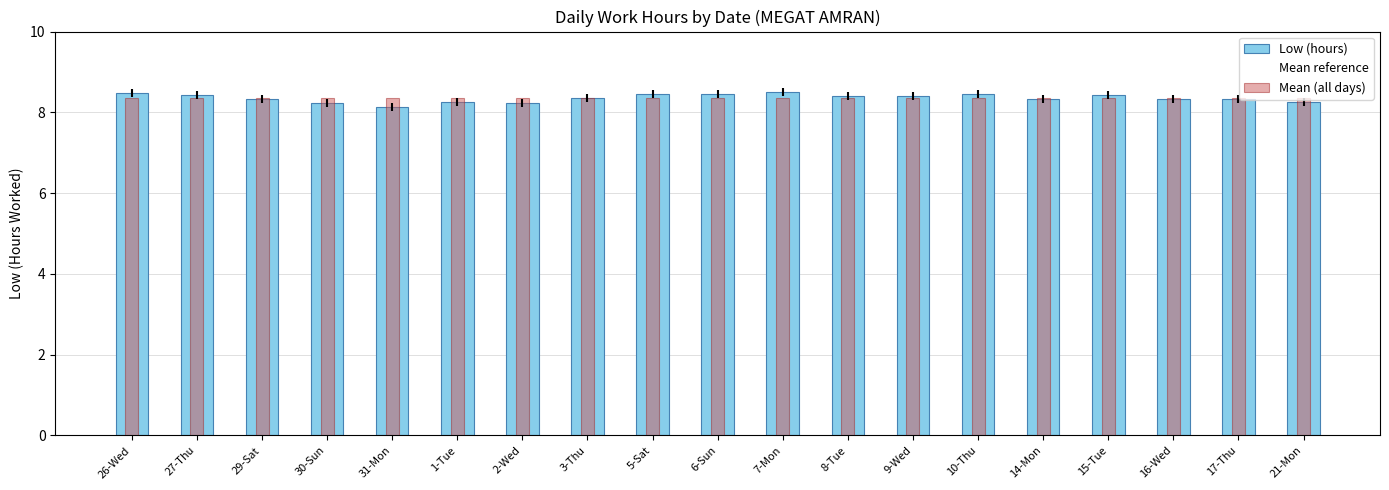

How many bars are there in each group?

3